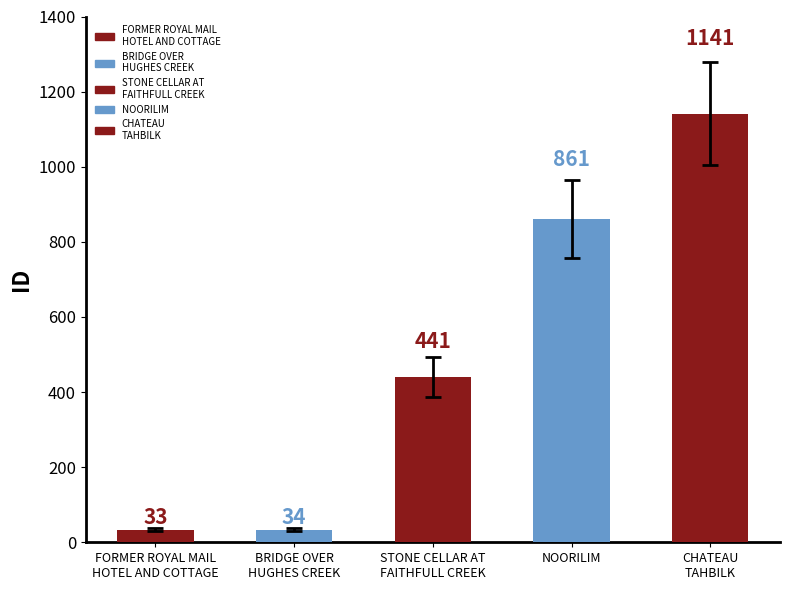

What is the sum of the values at NOORILIM and STONE CELLAR AT
FAITHFULL CREEK?

1302